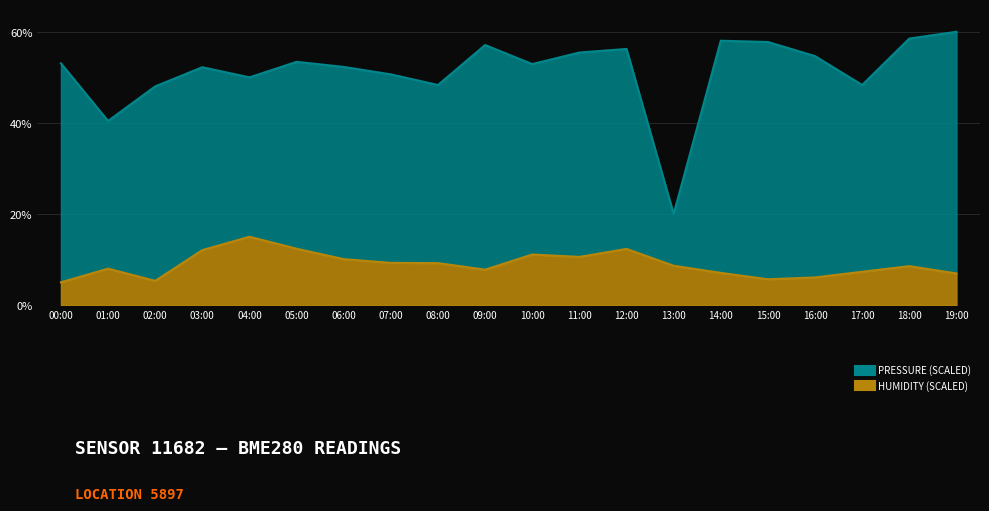

The value of humidity at 08:00 is 9.2. True or false?

True